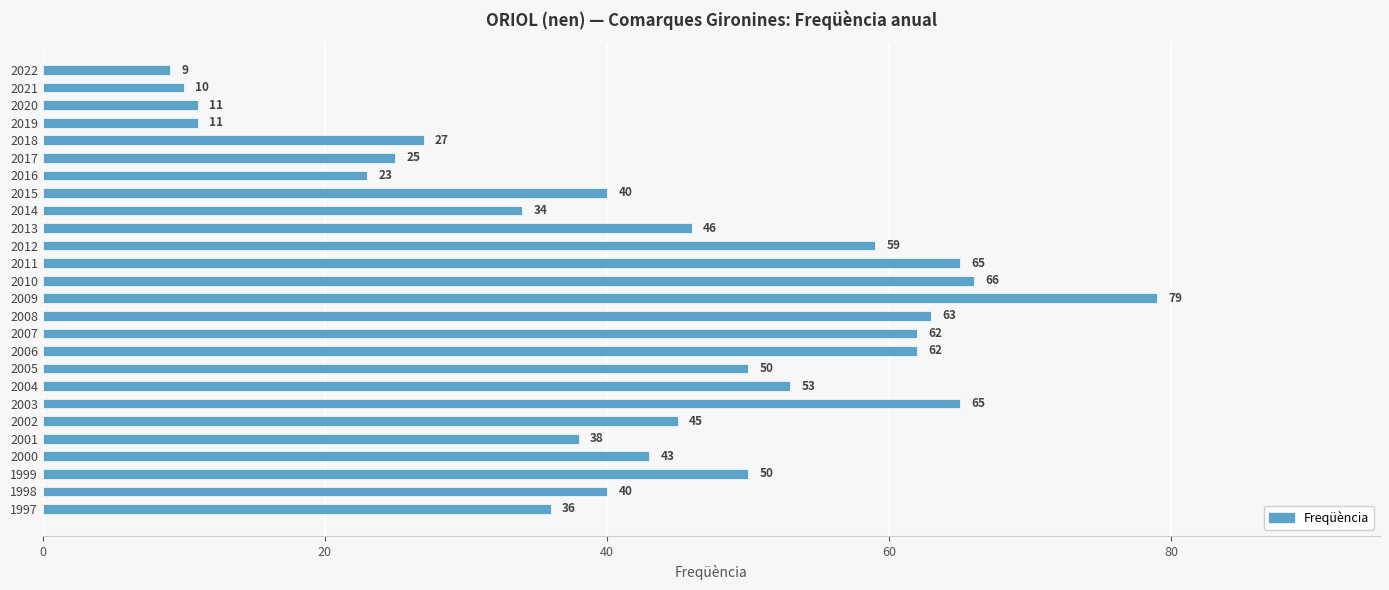

Between 2019 and 2013, which is larger?

2013